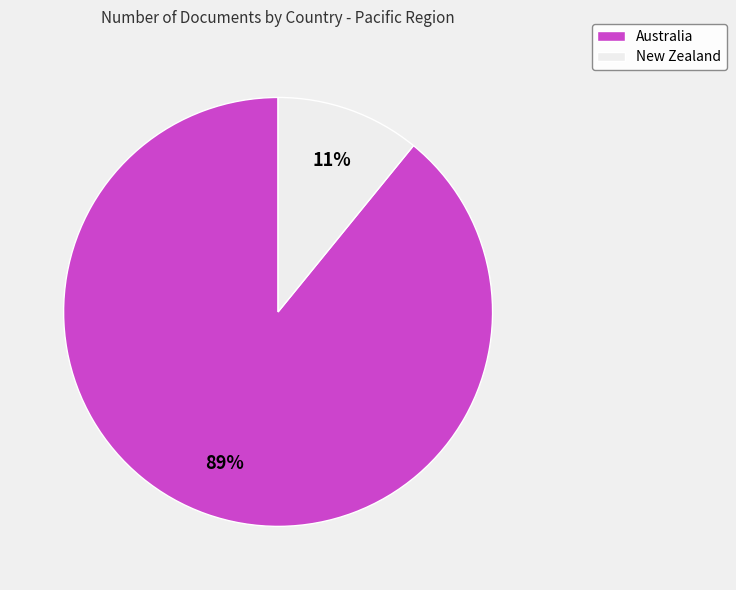

The New Zealand slice represents 11% of the pie. True or false?

True